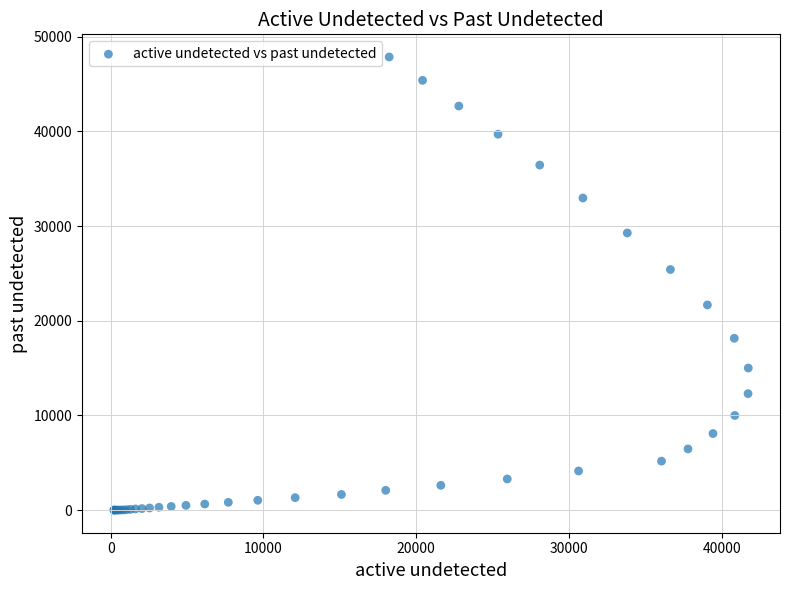

What Y value in the scatter plot is closest to 23929?

25410.2